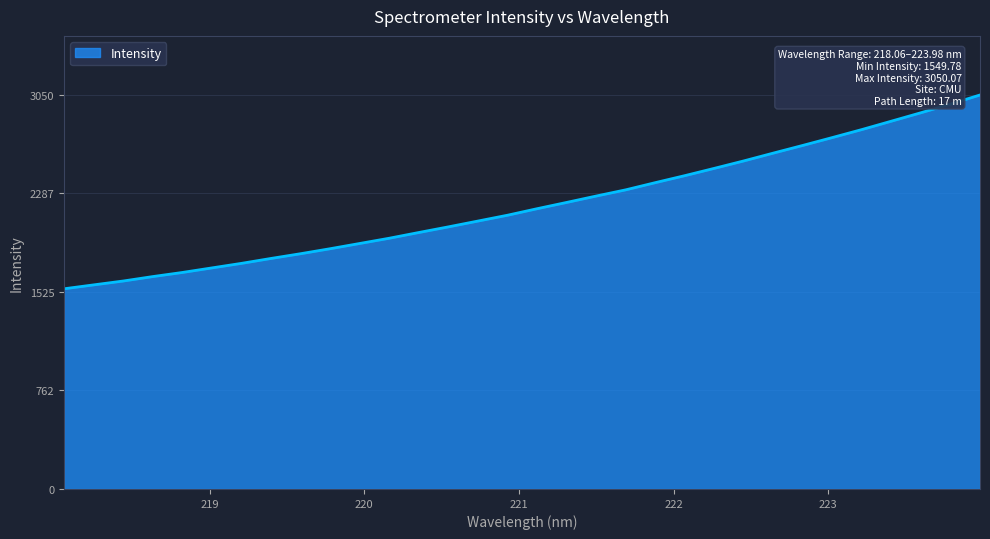

What is the maximum value shown in the chart?

3050.1